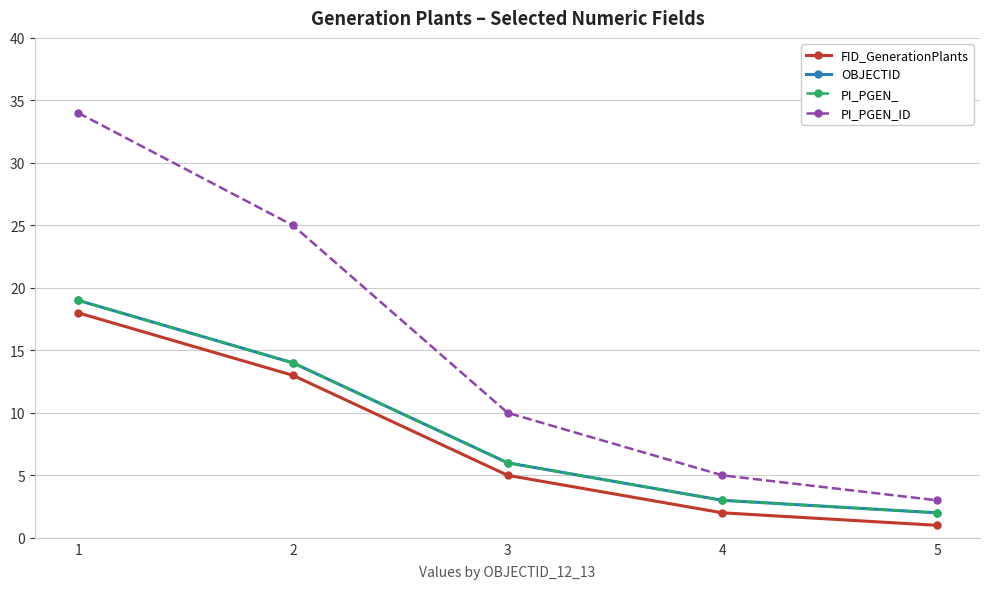

What is the difference between the second highest and minimum values in the FID_GenerationPlants series?

12